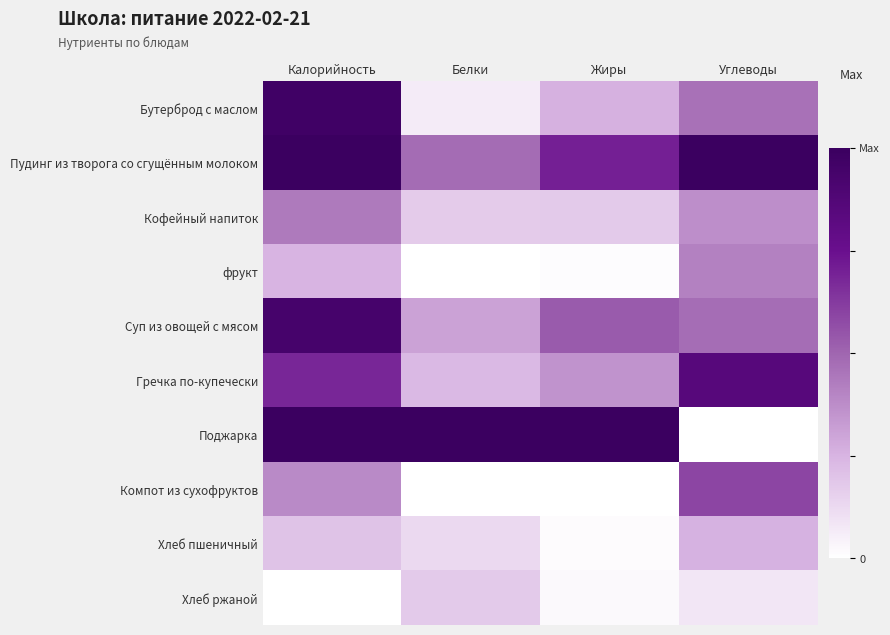

Which series has the widest spread of values?

Поджарка